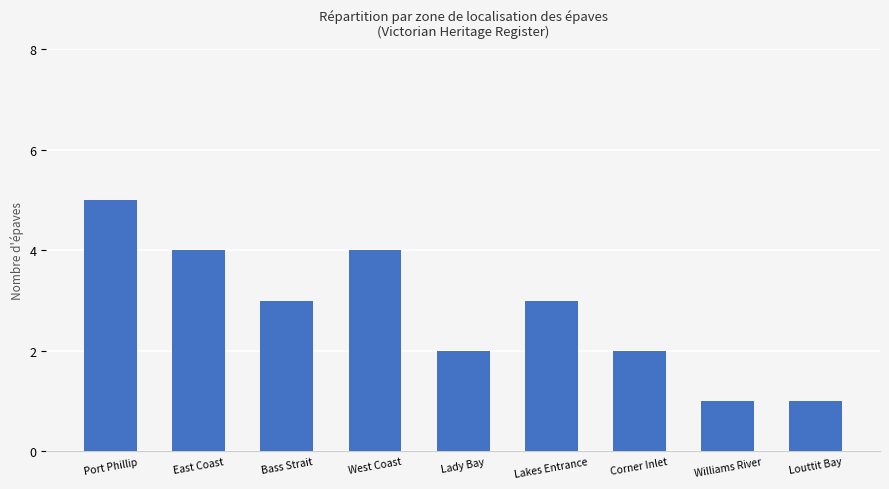

What value does the data have at Williams River?

1